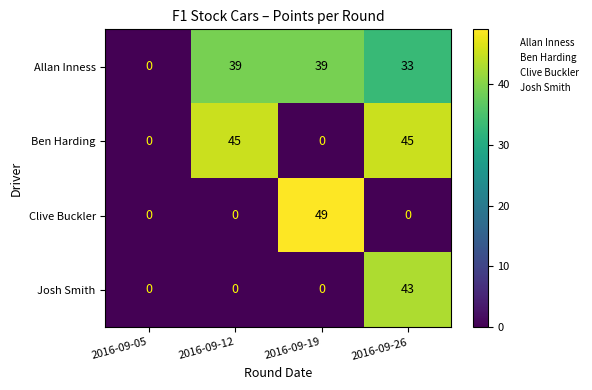

Read the Ben Harding value at 2016-09-12, to the nearest 5.

45